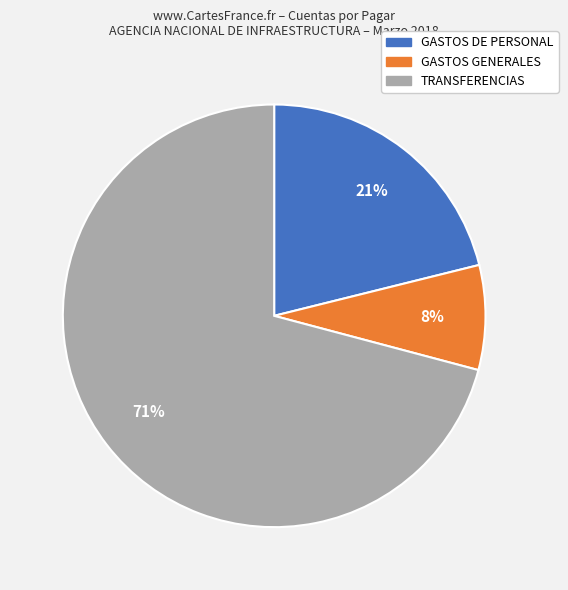

Is it true that GASTOS GENERALES is 19% of the pie?

False